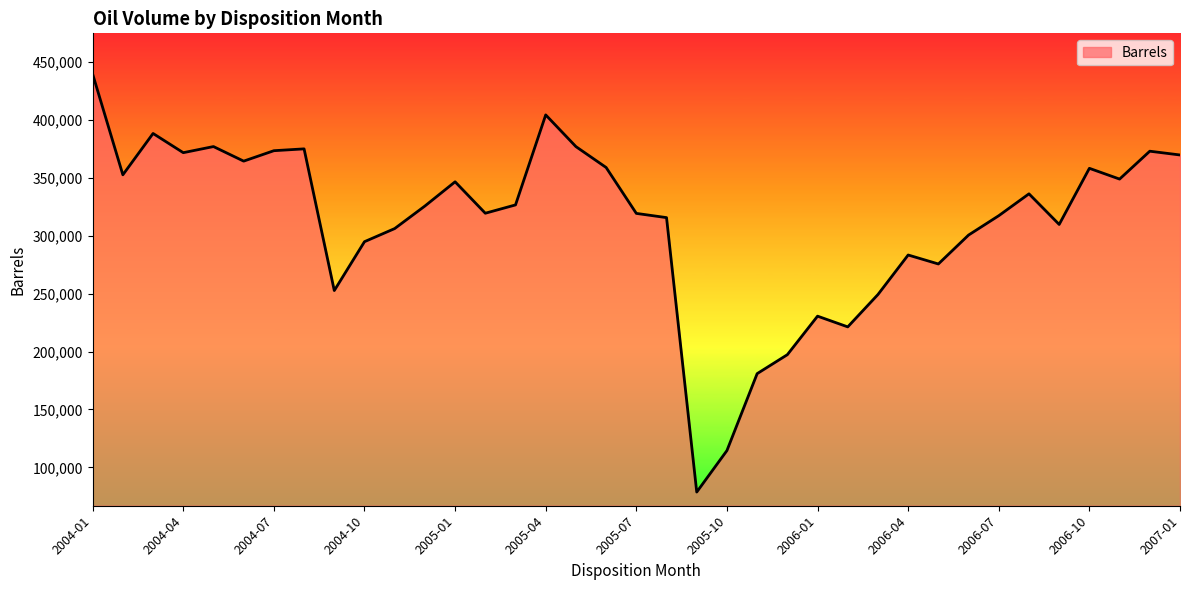

What is the greatest value displayed?

439529.0